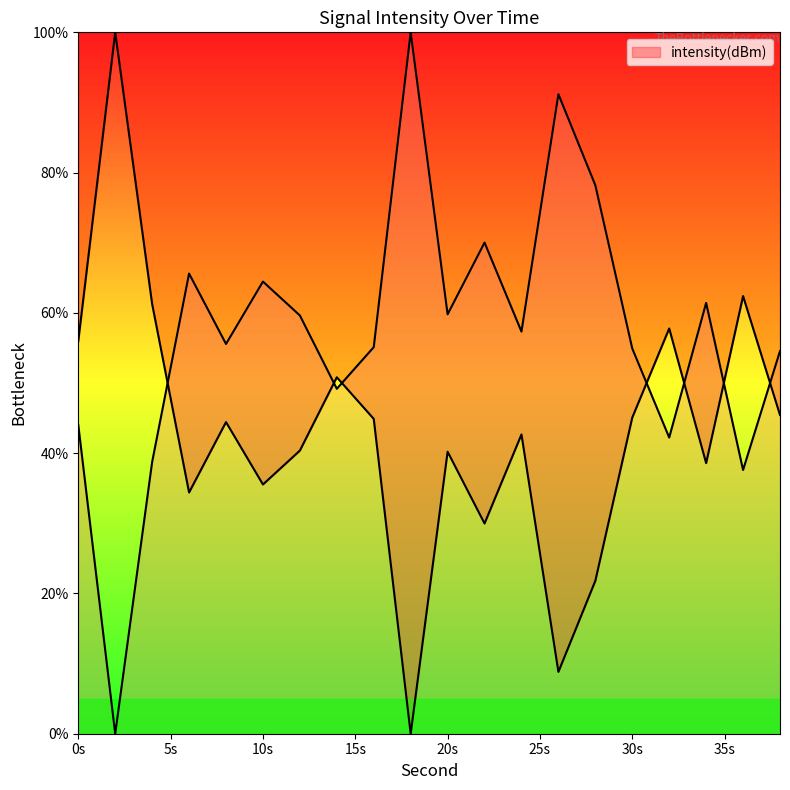

Count the number of categories in the chart.

20